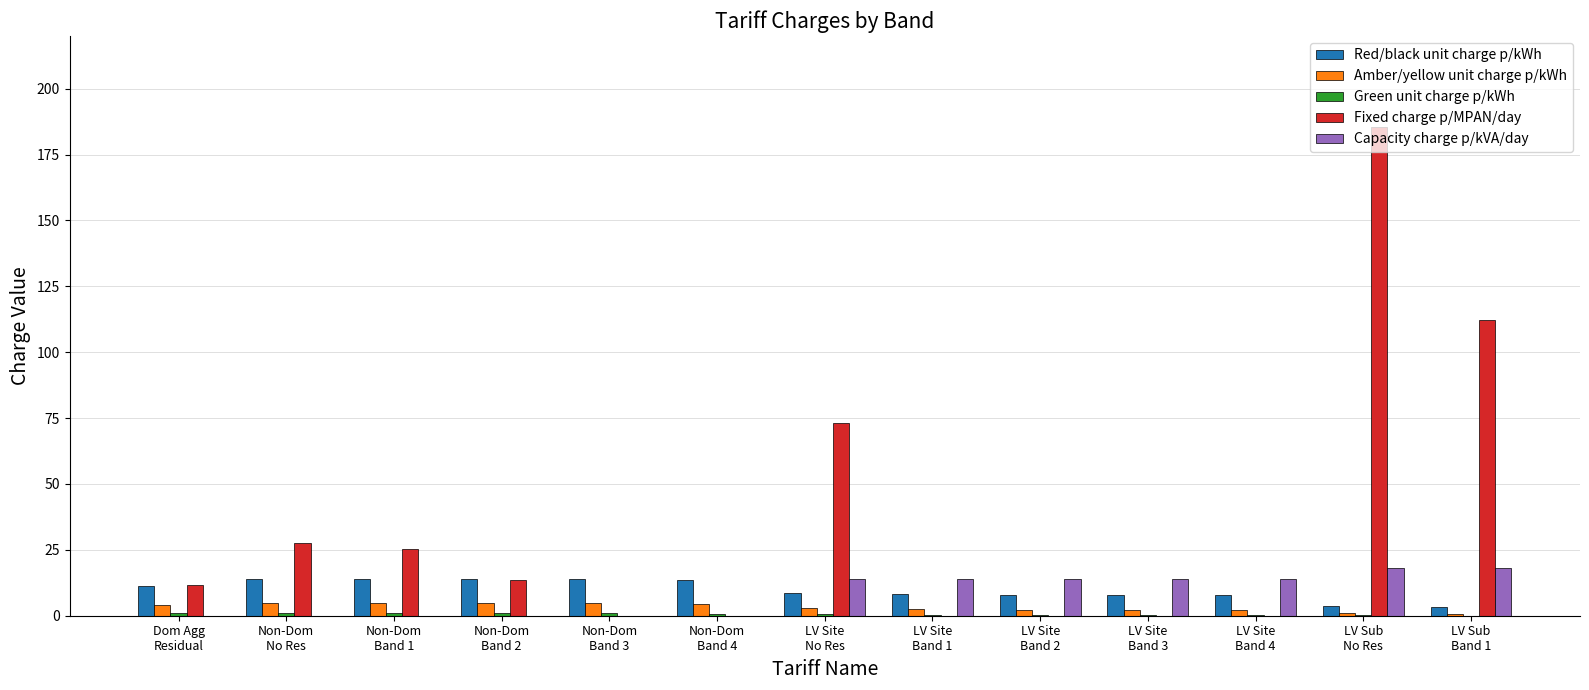

What is the greatest value displayed?

185.5